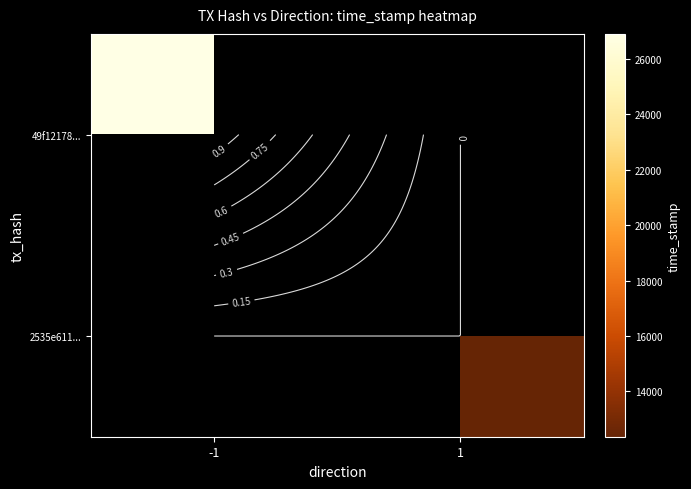

At how many categories does at least one series exceed 1675225863?

1